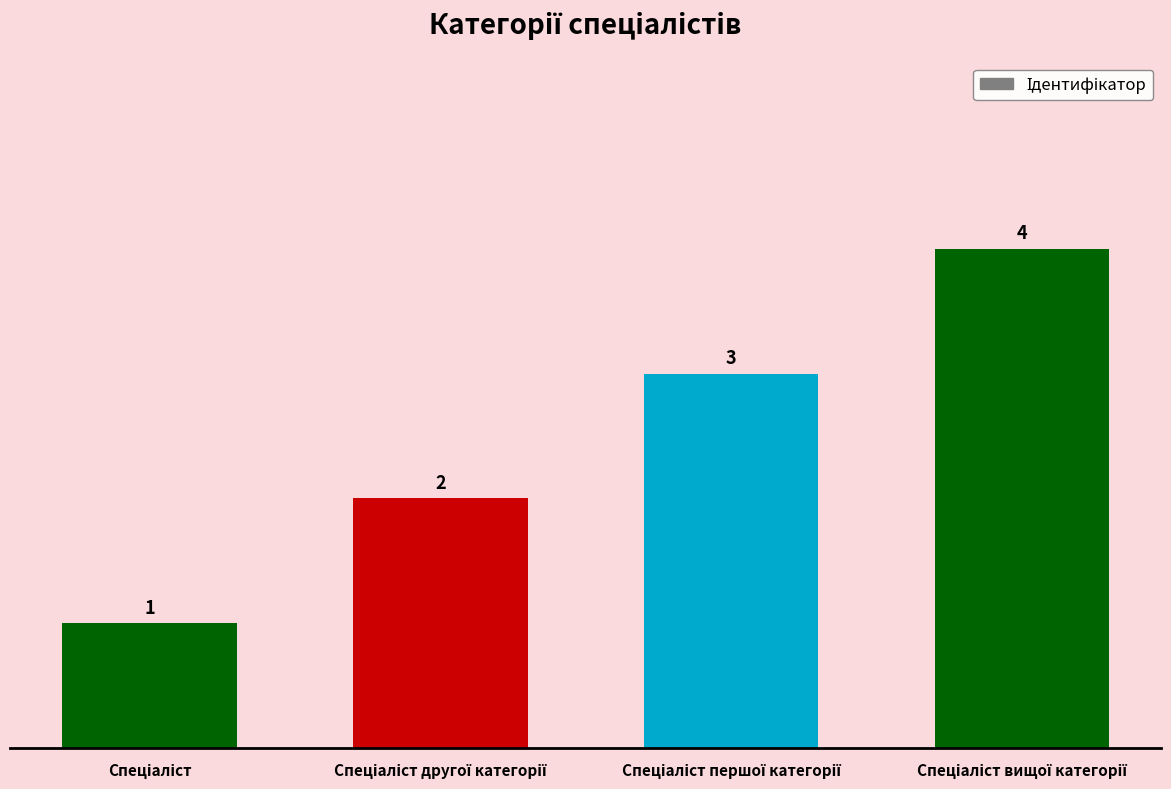

Reading left to right, list all the values displayed in this chart.

1	2	3	4